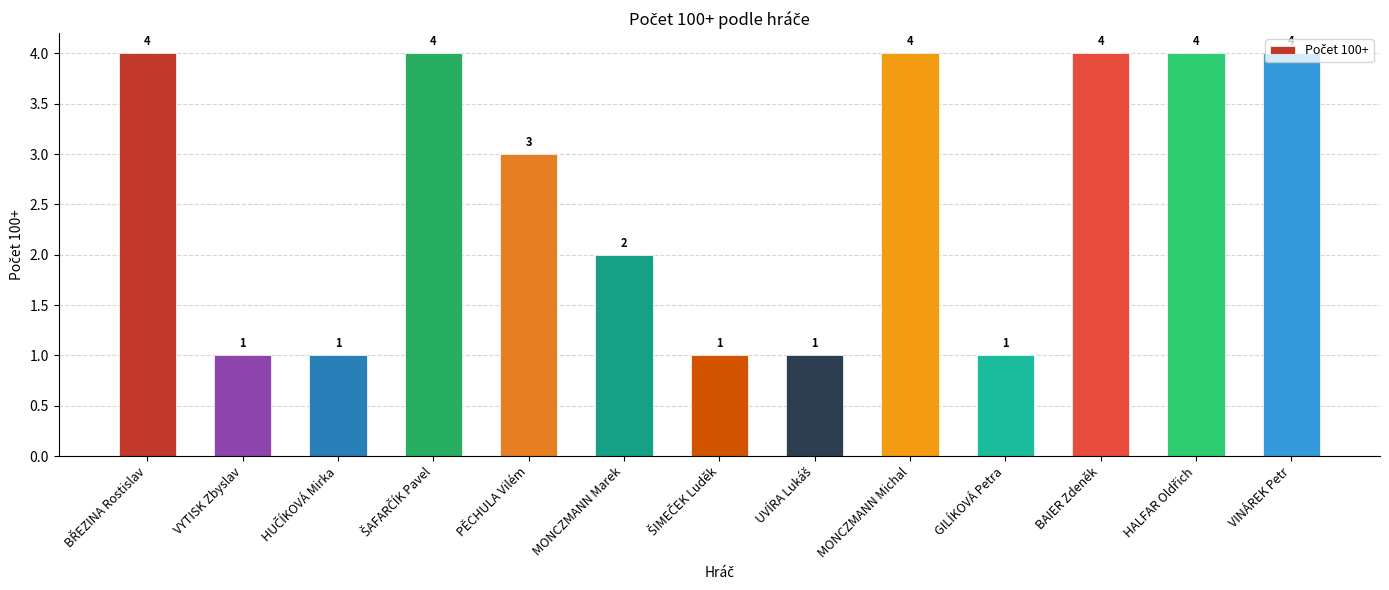

Reading right to left, what are all the values shown in this chart?

4	4	4	1	4	1	1	2	3	4	1	1	4